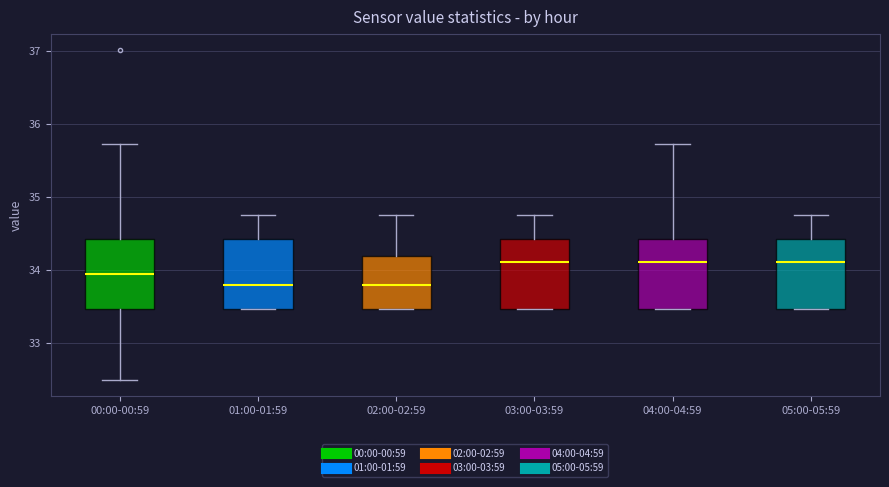

Reading left to right, transcribe this box plot: for each box, give where its median line is, the range the box spans, and where its two whiskers end, as read against the y-axis. The values are not printed on the chart, so give them approximately, as read against the axis.

00:00-00:59: median 34.0, box 33.5 to 34.4, whiskers 32.5 to 35.7
01:00-01:59: median 33.8, box 33.5 to 34.4, whiskers 33.5 to 34.8
02:00-02:59: median 33.8, box 33.5 to 34.2, whiskers 33.5 to 34.8
03:00-03:59: median 34.1, box 33.5 to 34.4, whiskers 33.5 to 34.8
04:00-04:59: median 34.1, box 33.5 to 34.4, whiskers 33.5 to 35.7
05:00-05:59: median 34.1, box 33.5 to 34.4, whiskers 33.5 to 34.8